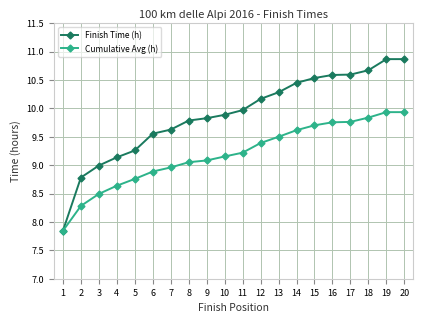

At which label does Cumulative Avg (h) first exceed 9?

8